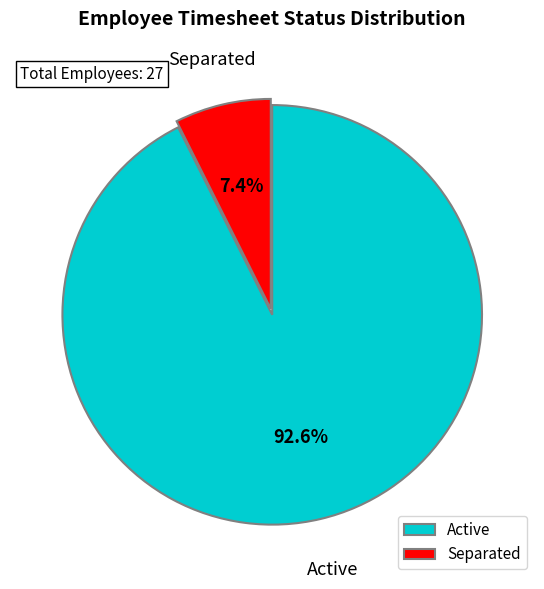

To the nearest percent, what portion does Active represent?

93%